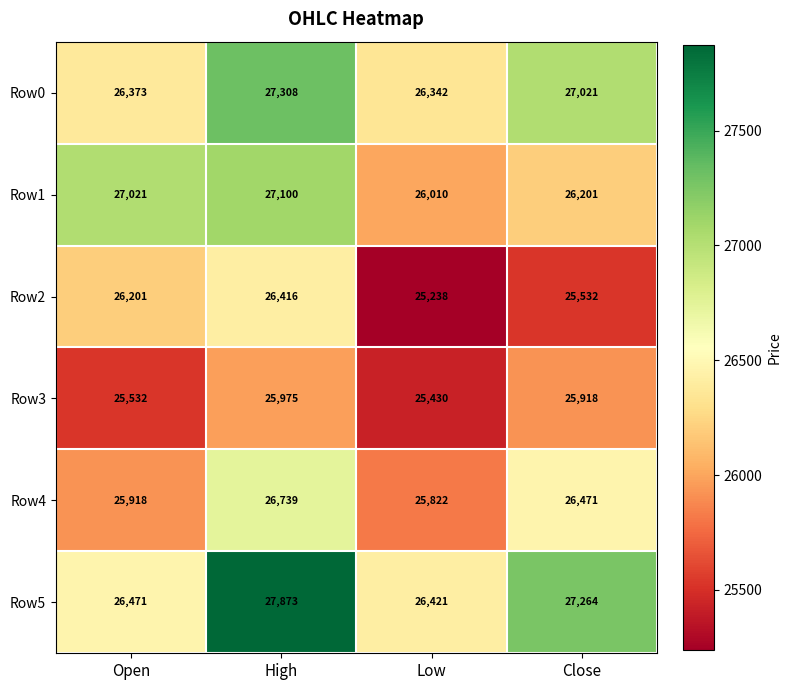

Where is Row5 nearest to the value 27147?

Close